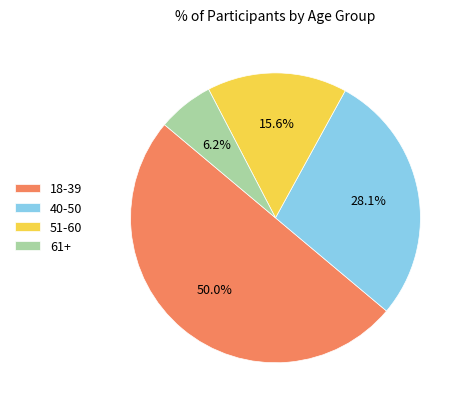

Which has a higher value, 18-39 or 61+?

18-39